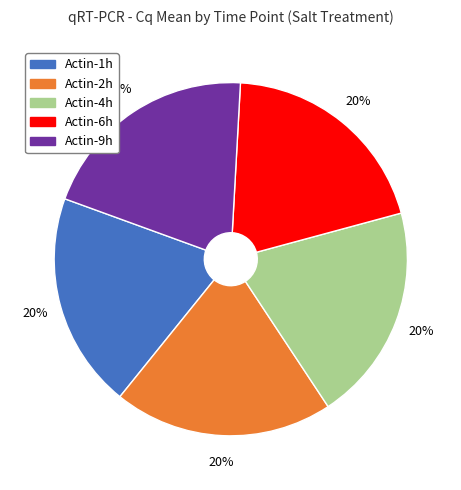

Does any single category account for the majority?

No